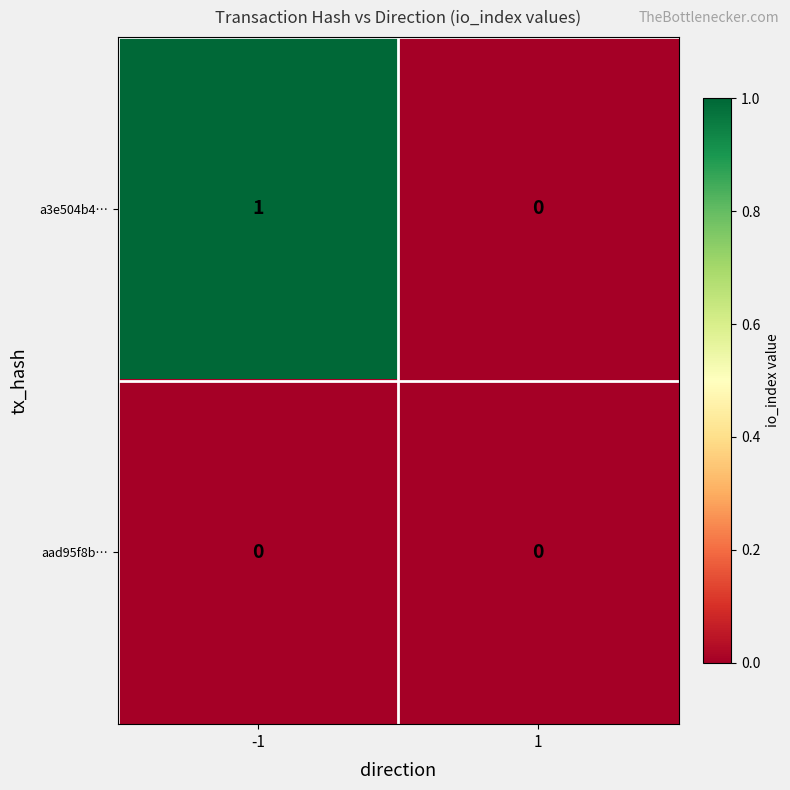

Rank the categories by a3e504b4… value from highest to lowest.

-1, 1